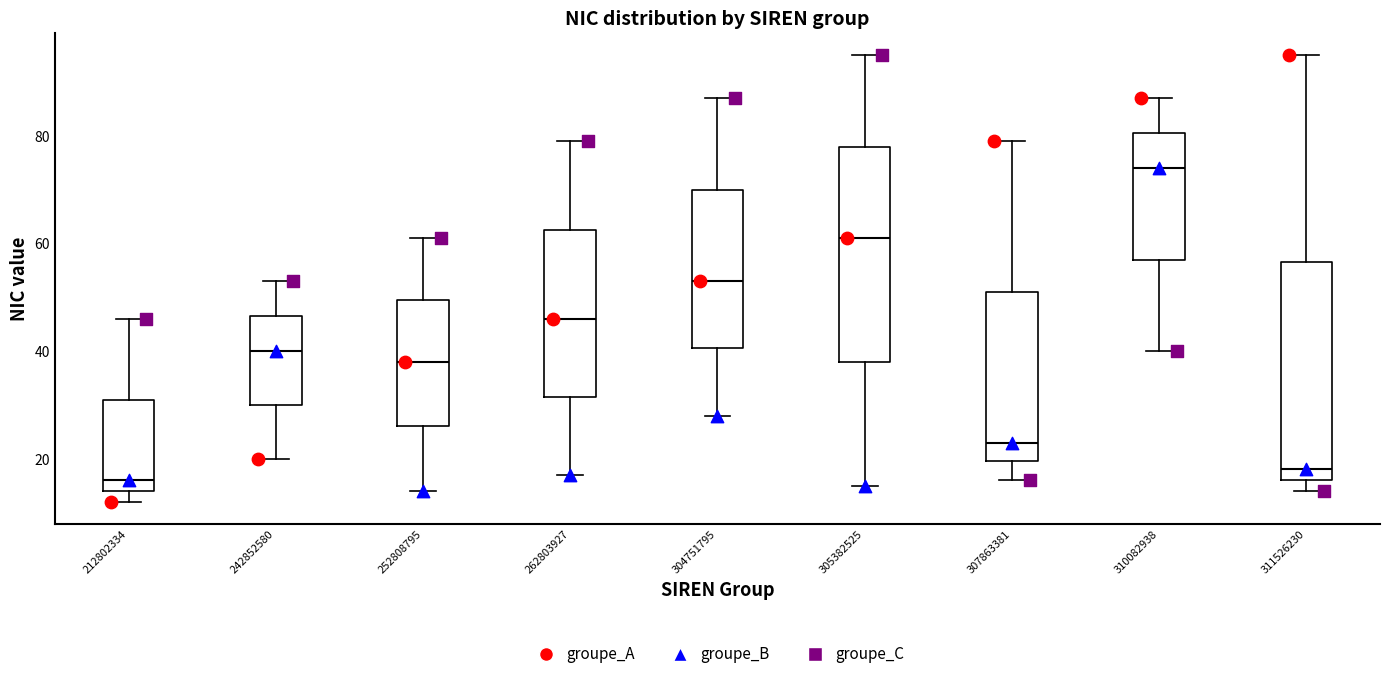

Reading left to right, transcribe this box plot: for each box, give where its median line is, the range the box spans, and where its two whiskers end, as read against the y-axis. The values are not printed on the chart, so give them approximately, as read against the axis.

212802334: median 16, box 14 to 32, whiskers 12 to 46
242852580: median 40, box 30 to 46, whiskers 20 to 54
252808795: median 38, box 26 to 50, whiskers 14 to 62
262803927: median 46, box 32 to 62, whiskers 18 to 80
304751795: median 54, box 40 to 70, whiskers 28 to 88
305382525: median 62, box 38 to 78, whiskers 16 to 96
307863381: median 24, box 20 to 52, whiskers 16 to 80
310082938: median 74, box 58 to 80, whiskers 40 to 88
311526230: median 18, box 16 to 56, whiskers 14 to 96